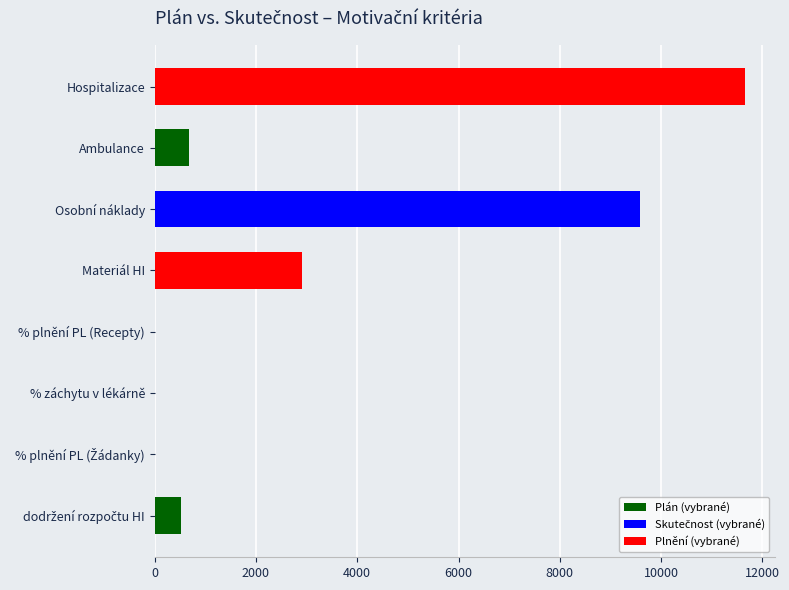

What is the maximum value shown in the chart?

11660.9